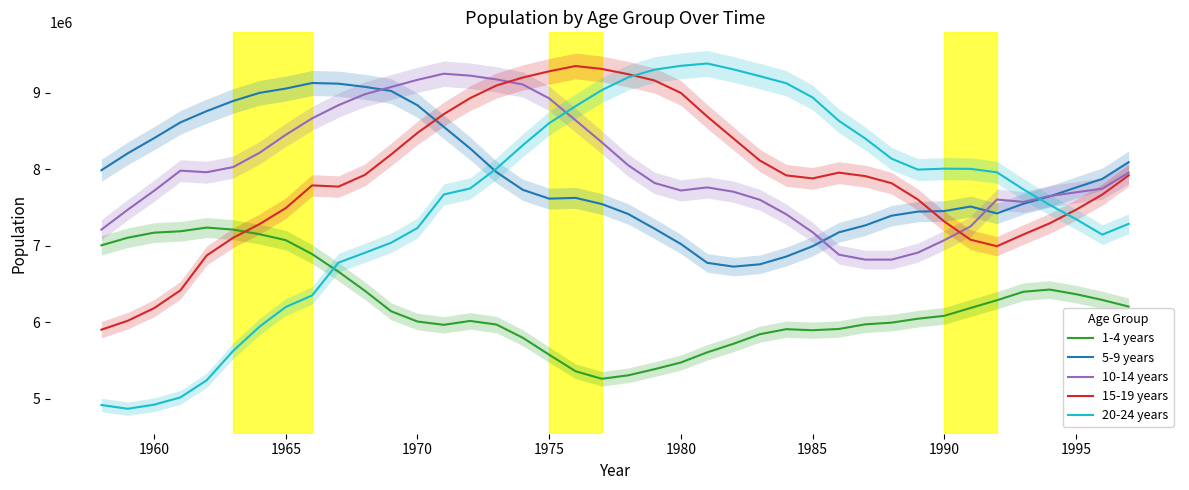

True or false: 20-24 years and 10-14 years cross at least once.

True